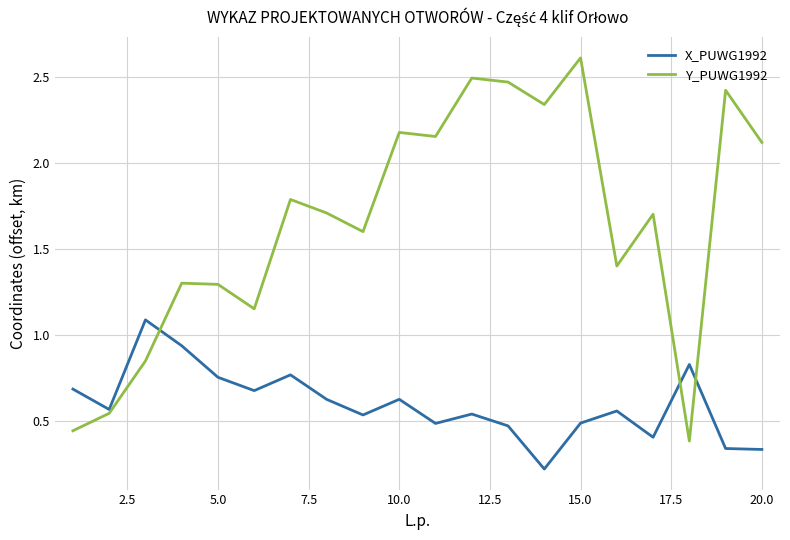

How many intersections are there between Y_PUWG1992 and X_PUWG1992?

3